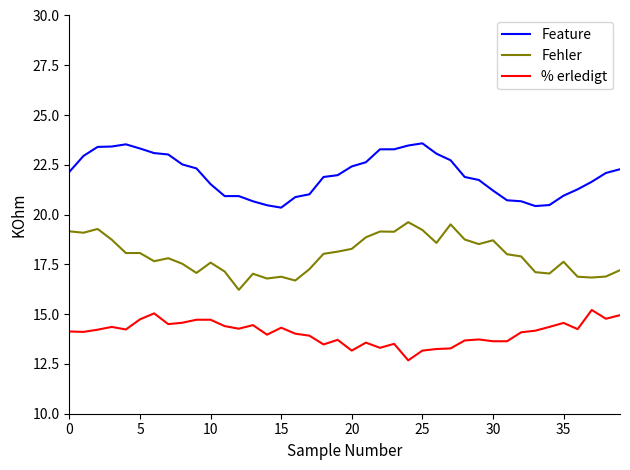

Which series has the largest total across all categories?

Feature